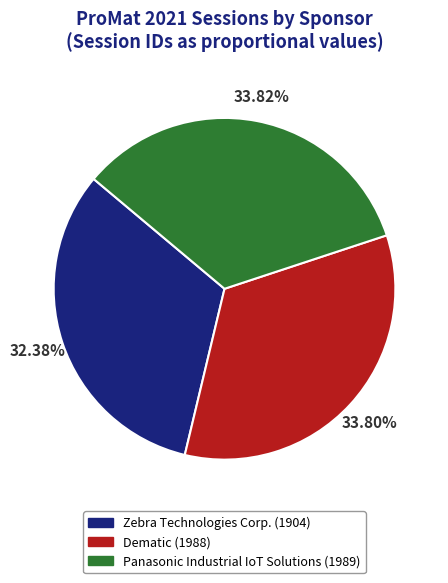

Approximately how many times larger is the value at Panasonic Industrial IoT Solutions (1989) compared to Zebra Technologies Corp. (1904)?

1.0